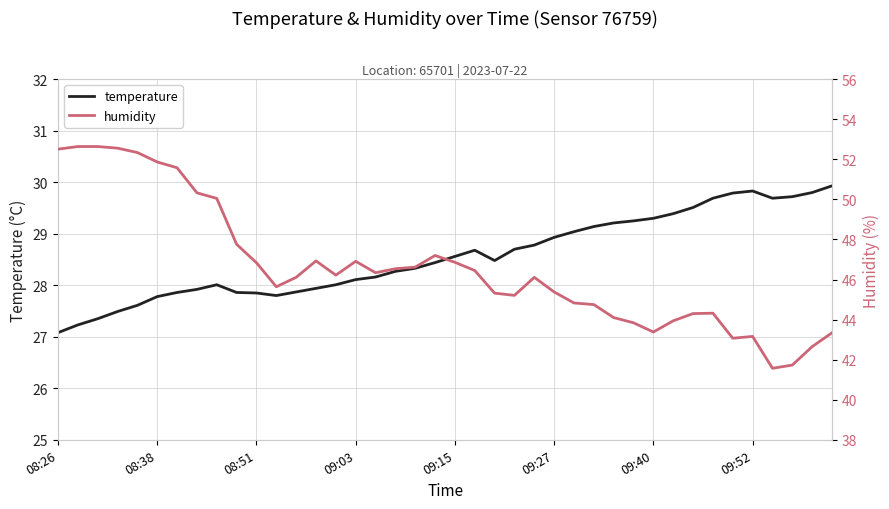

Between 19 and 31, which is larger?

31